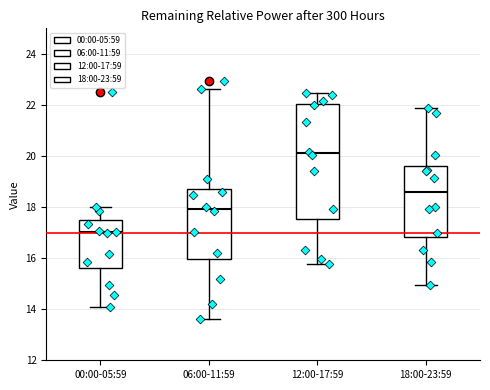

Reading left to right, transcribe this box plot: for each box, give where its median line is, the range the box spans, and where its two whiskers end, as read against the y-axis. The values are not printed on the chart, so give them approximately, as read against the axis.

00:00-05:59: median 17.0, box 15.6 to 17.4, whiskers 14.2 to 18.0
06:00-11:59: median 18.0, box 16.0 to 18.8, whiskers 13.6 to 22.6
12:00-17:59: median 20.2, box 17.6 to 22.0, whiskers 15.8 to 22.4
18:00-23:59: median 18.6, box 16.8 to 19.6, whiskers 15.0 to 21.8